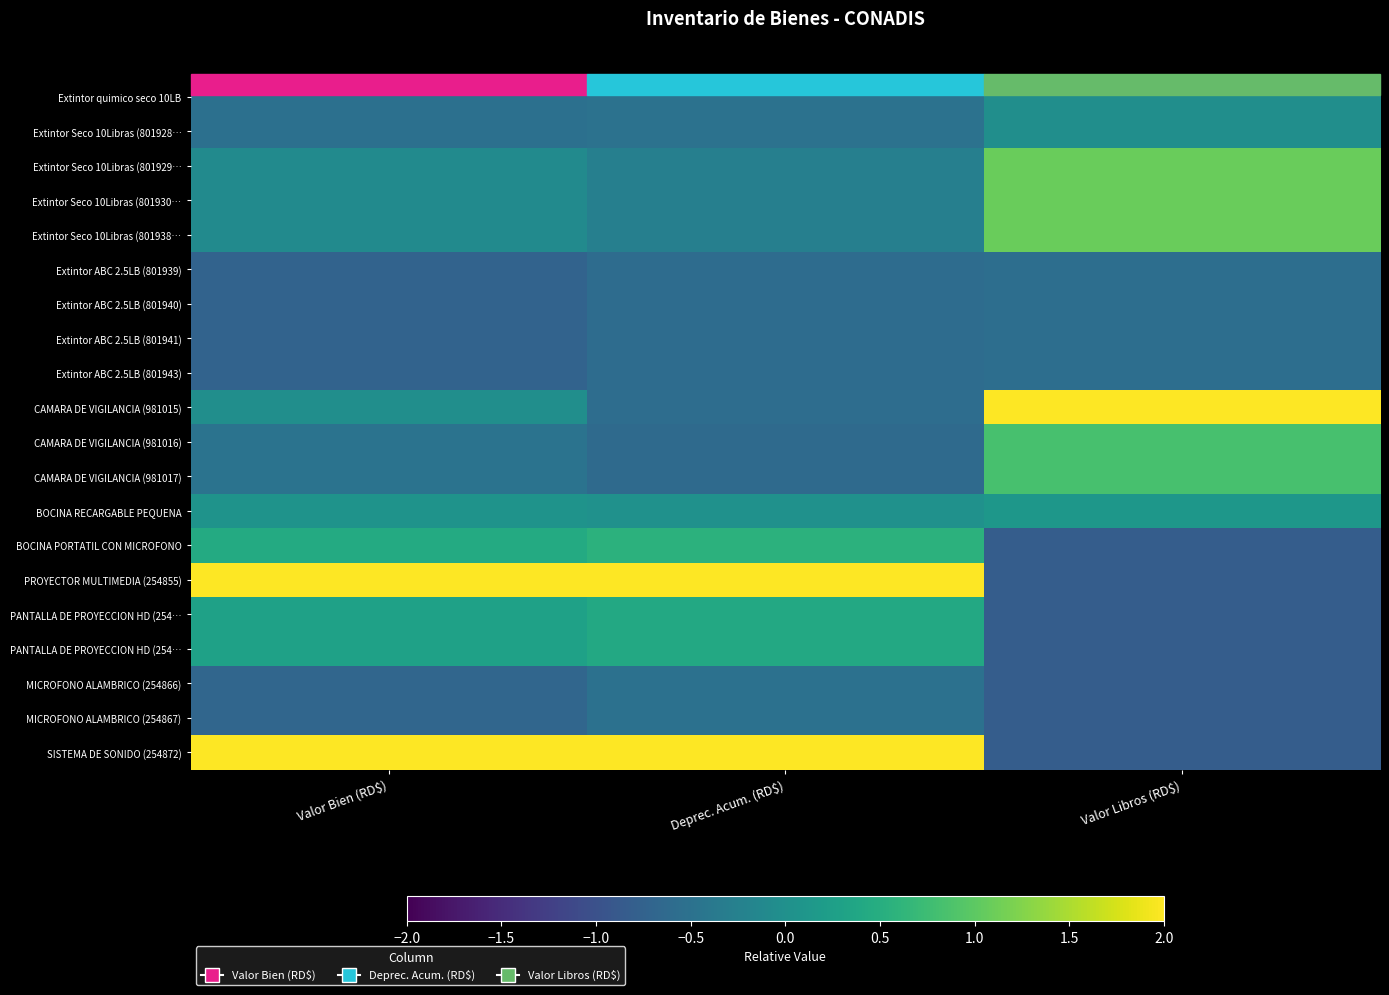

Which category has the lowest value across all series?

Valor Libros (RD$)